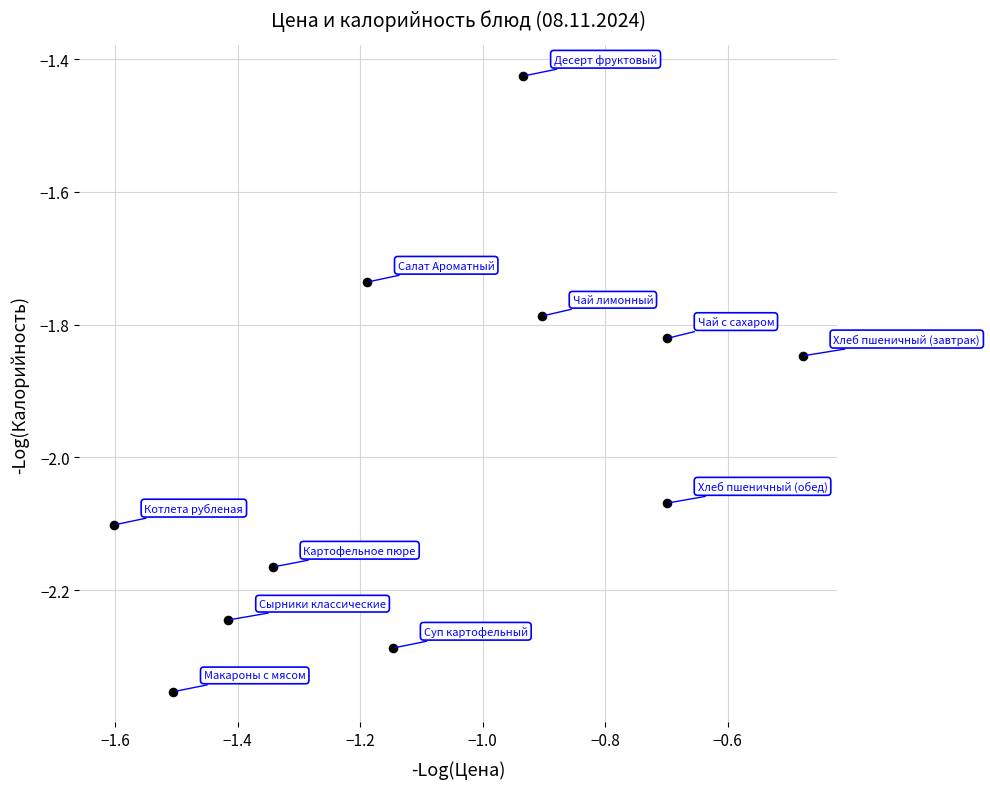

What is the range of X values (max minus min)?

1.1